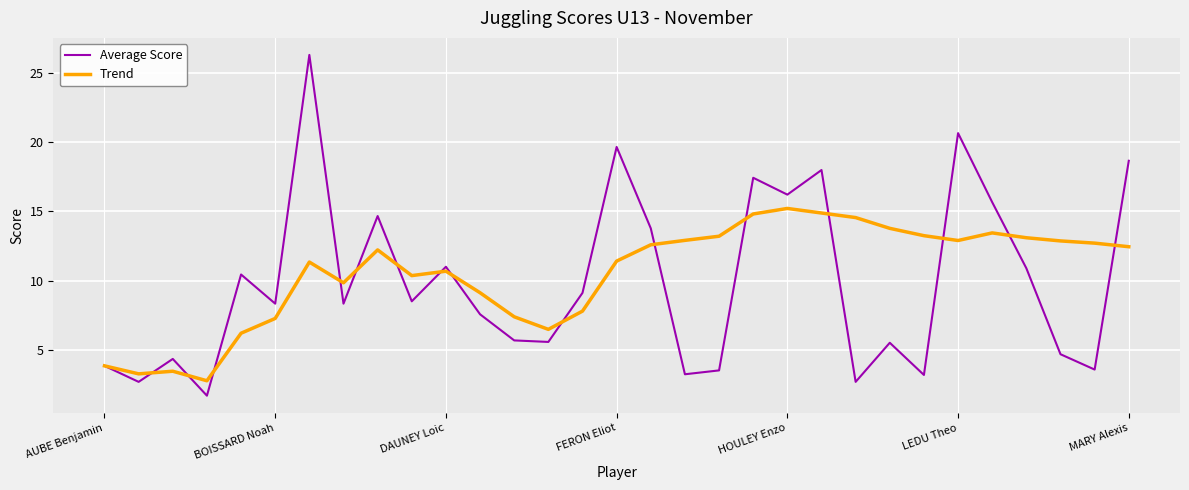

Which series has the widest spread of values?

Average Score